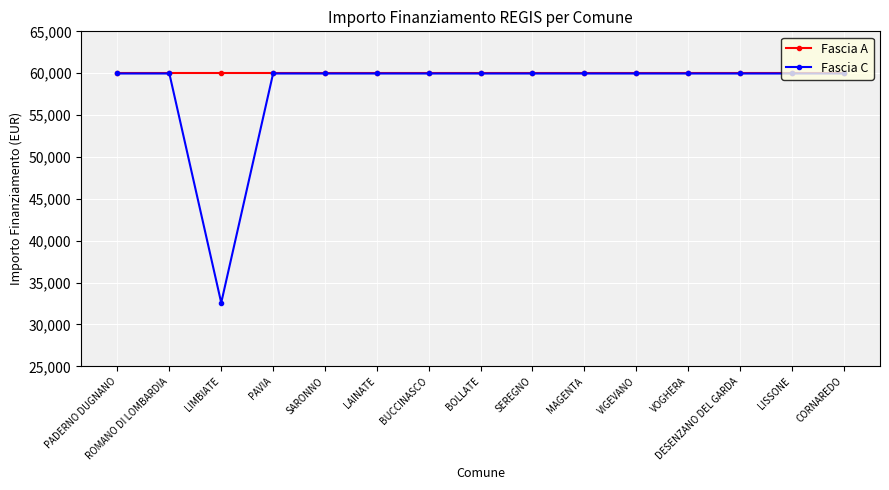

Is this an area chart (filled region under the line)?

No